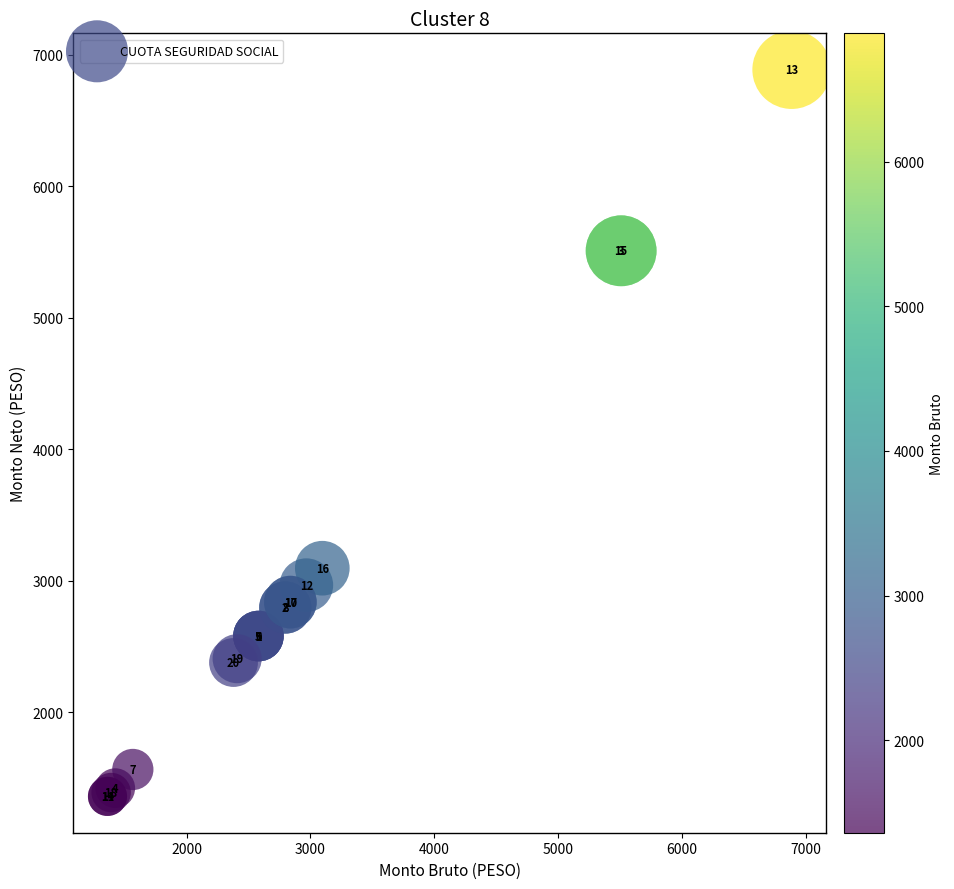

What Y value in the scatter plot is closest to 4124?

3095.9